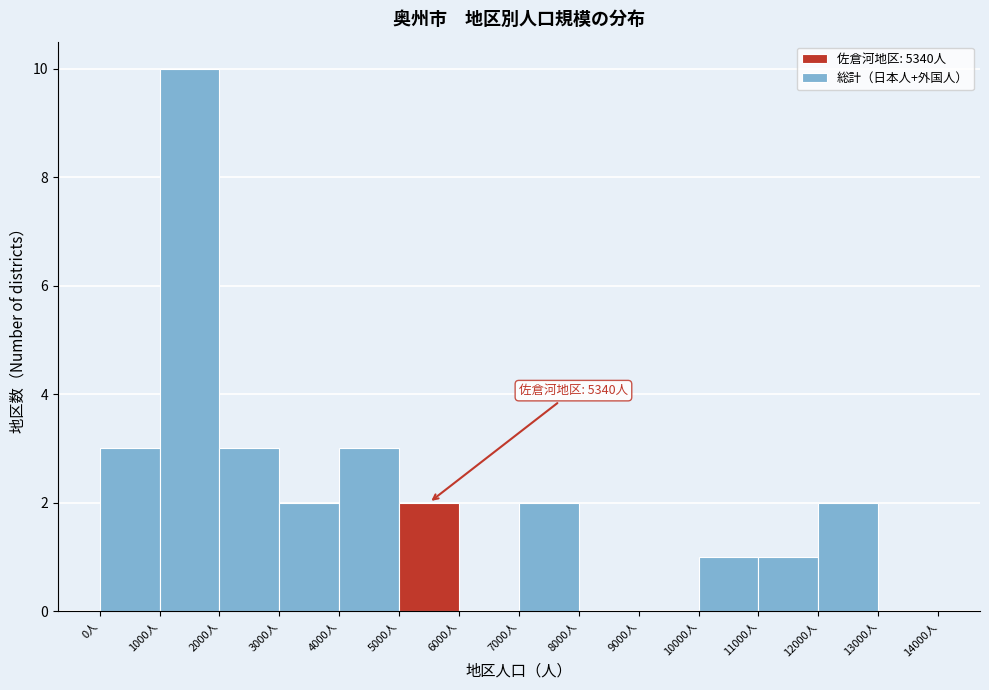

Which range on the x-axis has the tallest bar?

1000 to 2000